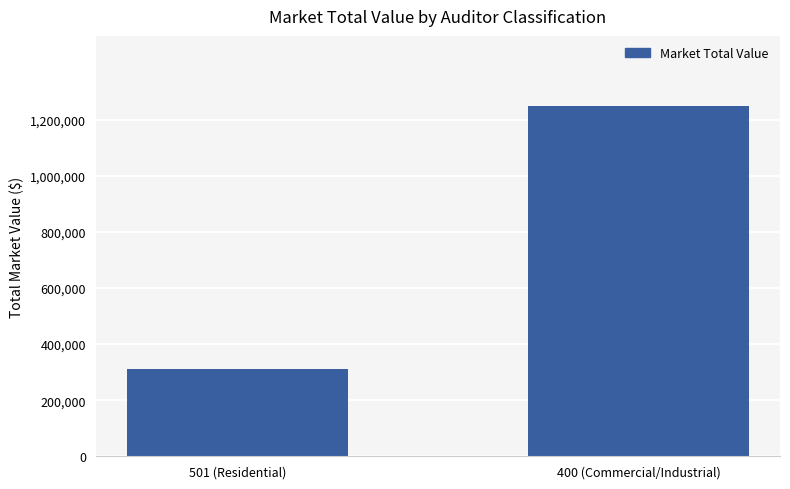

Reading left to right, what are all the values shown in this chart?

501 (Residential)=312450	400 (Commercial/Industrial)=1248400